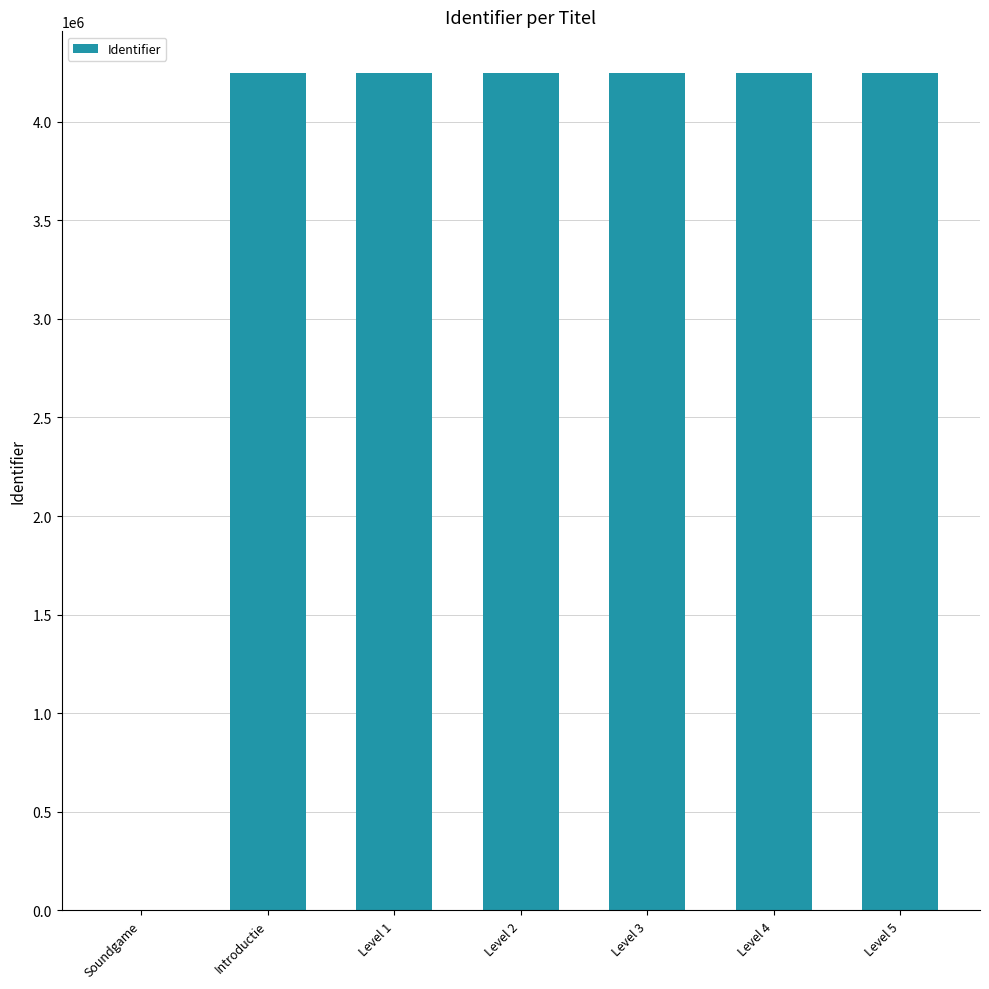

Where is the data nearest to the value 2122975?

Introductie